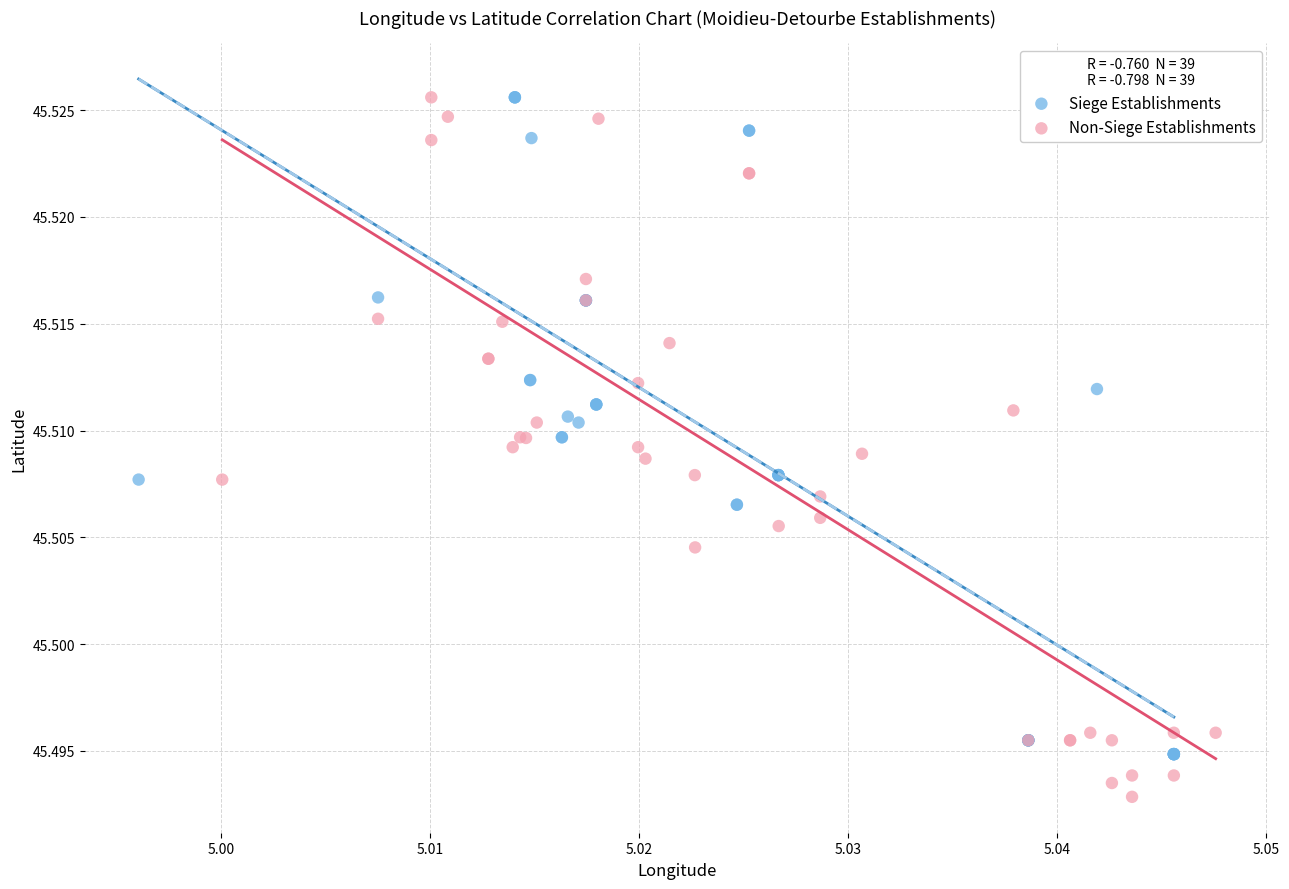

Which series reaches the minimum Y coordinate?

Non-Siege Establishments